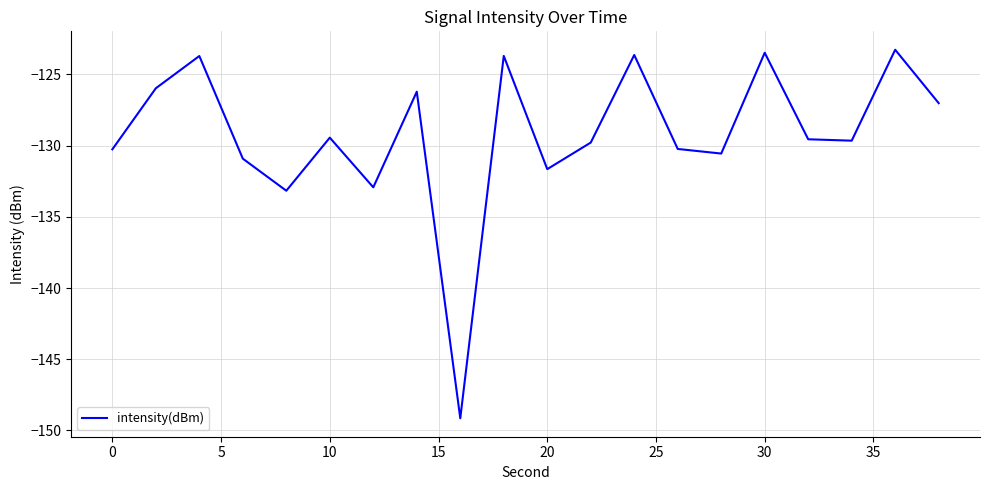

What is the smallest value displayed?

-149.1